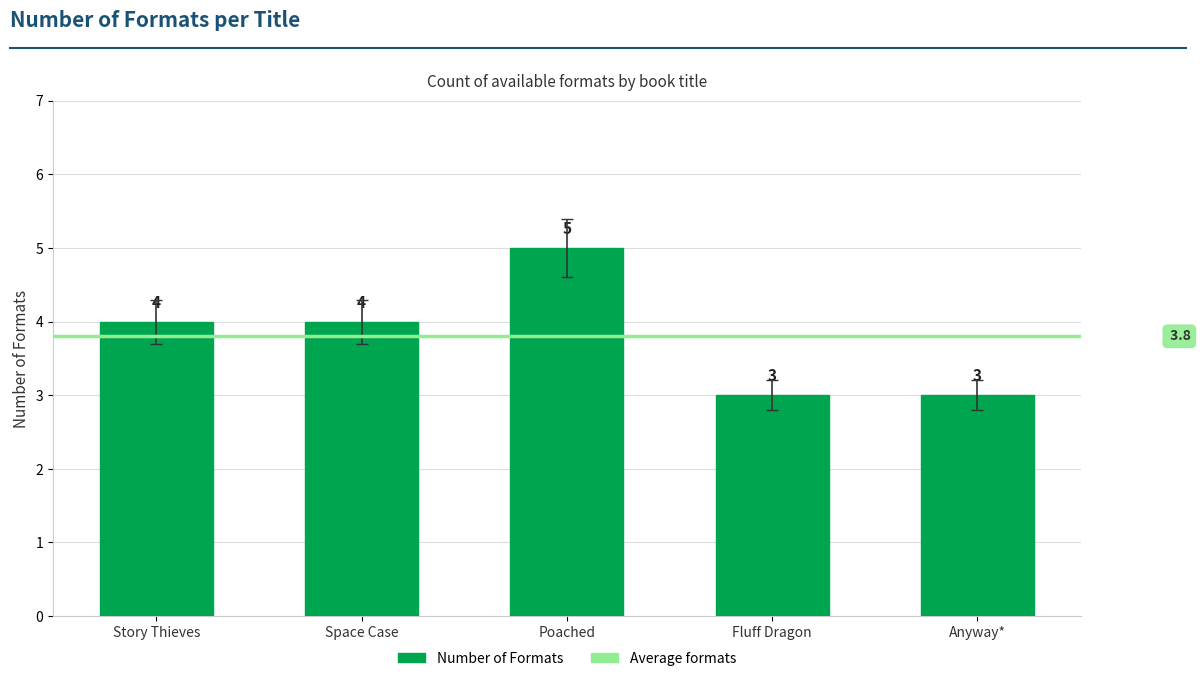

What is the change in value from Space Case to Poached?

+1